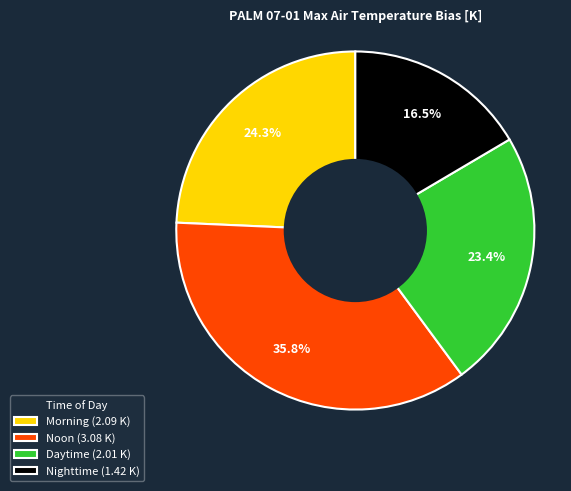

What is the total percentage of Daytime and Noon?

59.2%